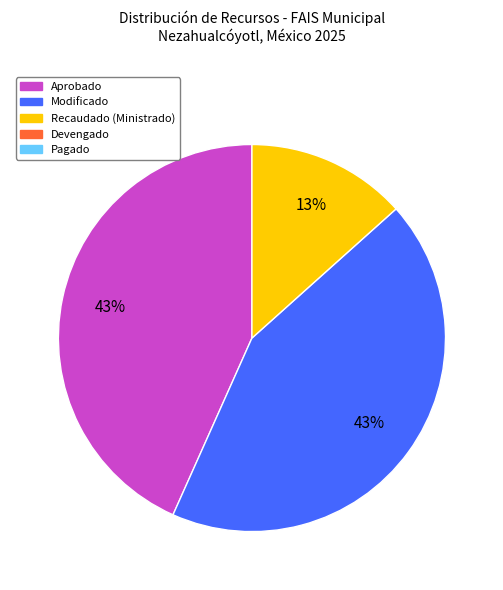

Is there any slice that represents more than half of the pie?

No